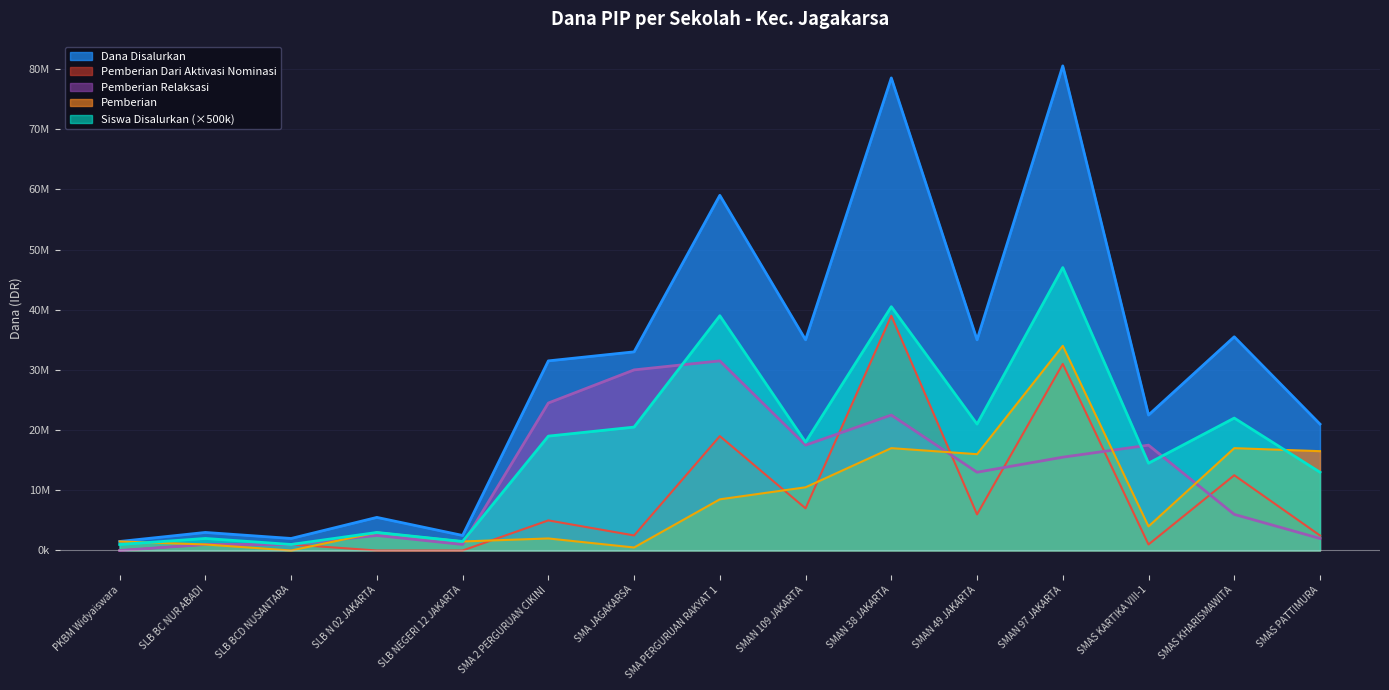

What is the total value across all series at SMAN 109 JAKARTA?

88000000